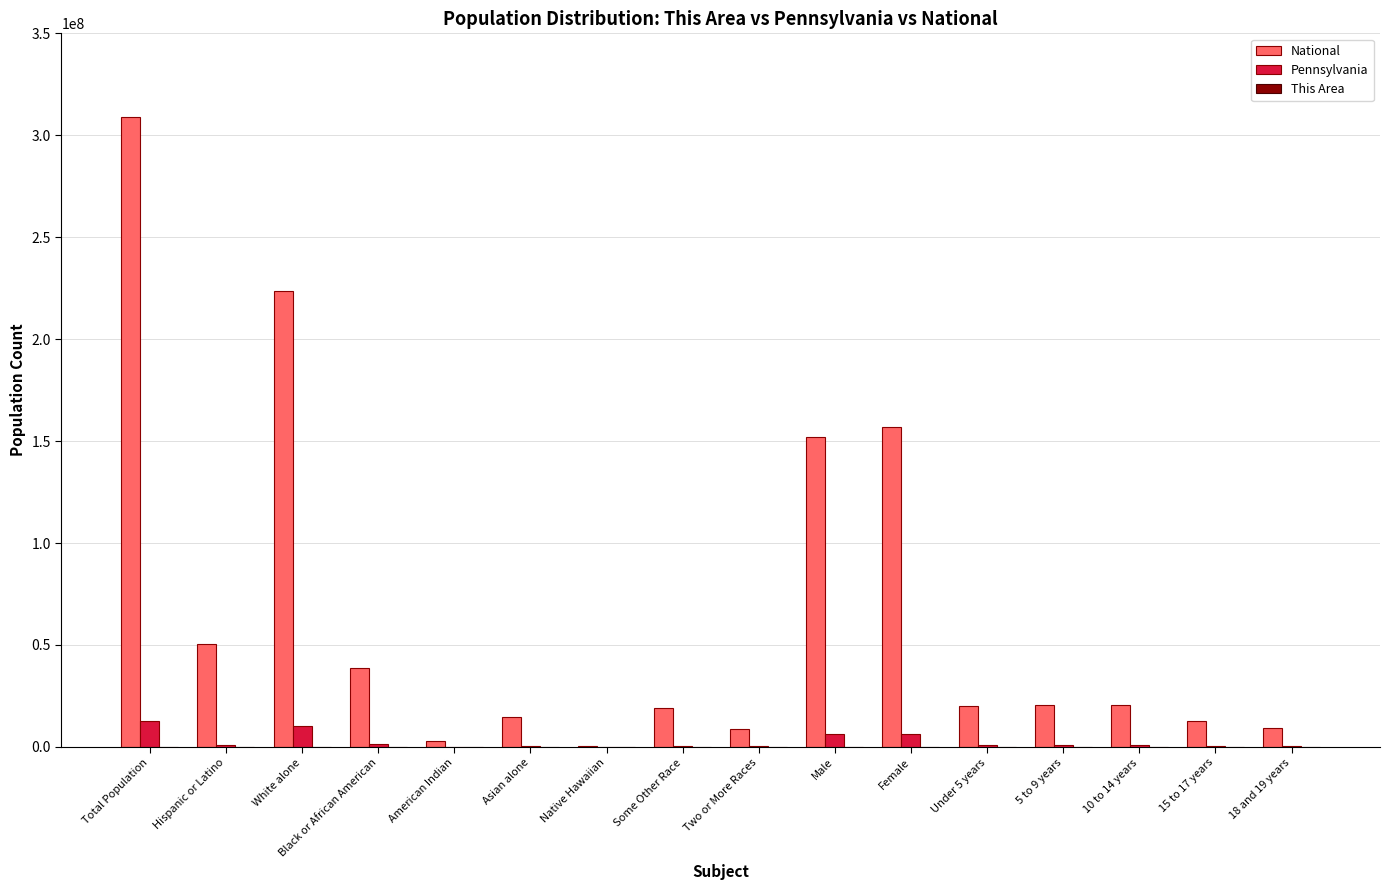

At which category is the sum across all series the highest?

Total Population